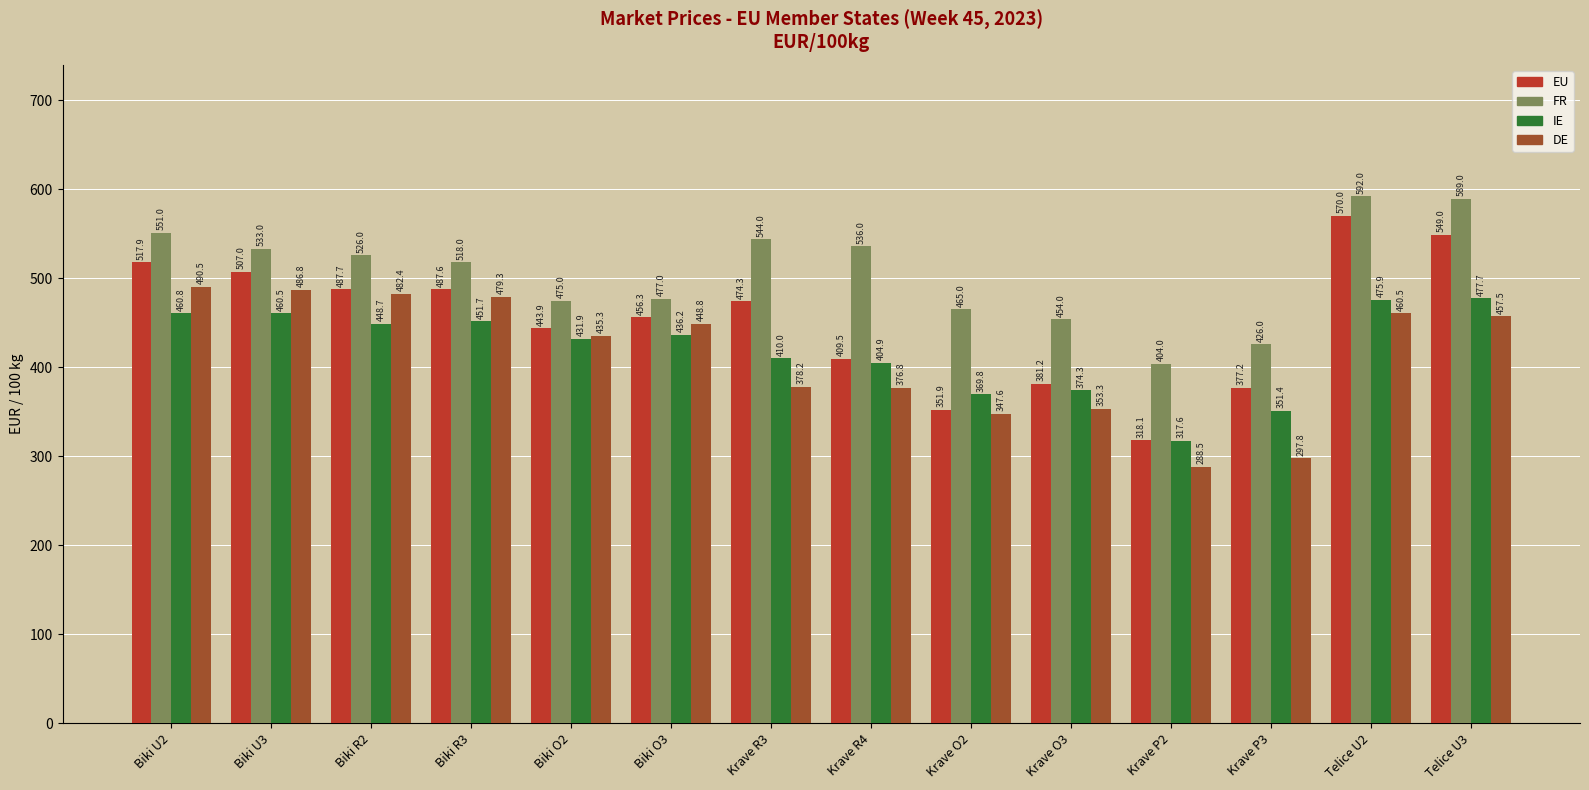

What is the difference between the second highest and second lowest values in the EU series?

197.2